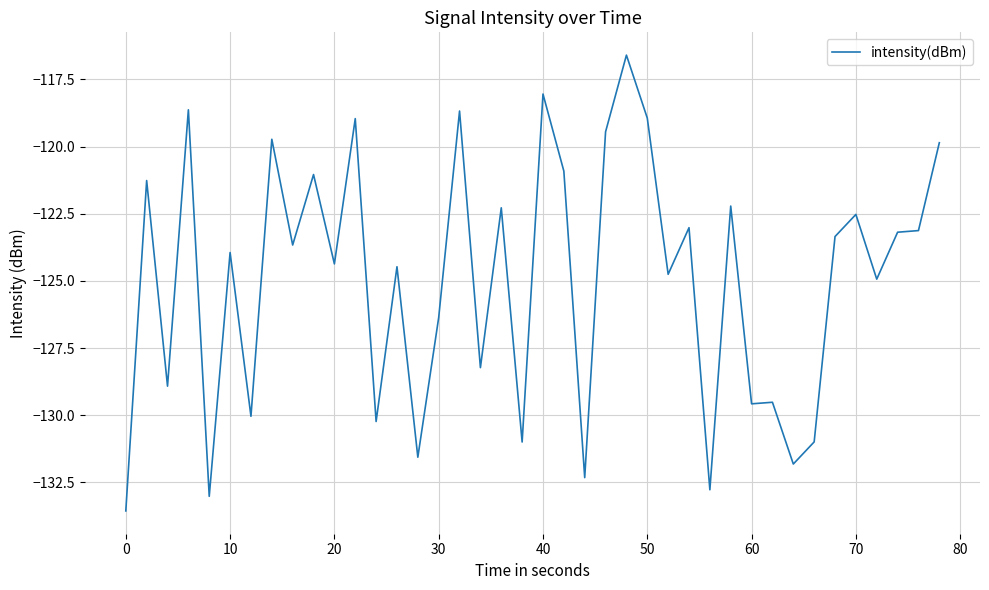

What is the greatest value displayed?

-116.6